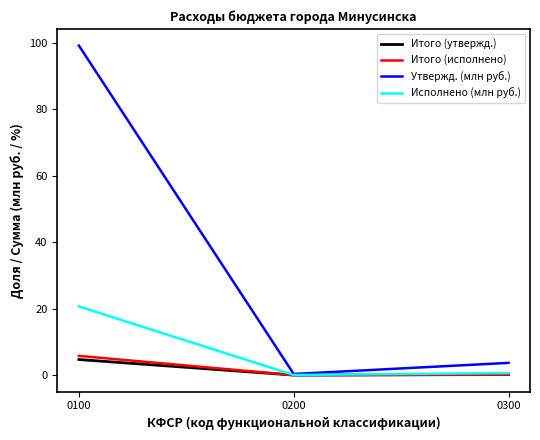

Is this an area chart (filled region under the line)?

No